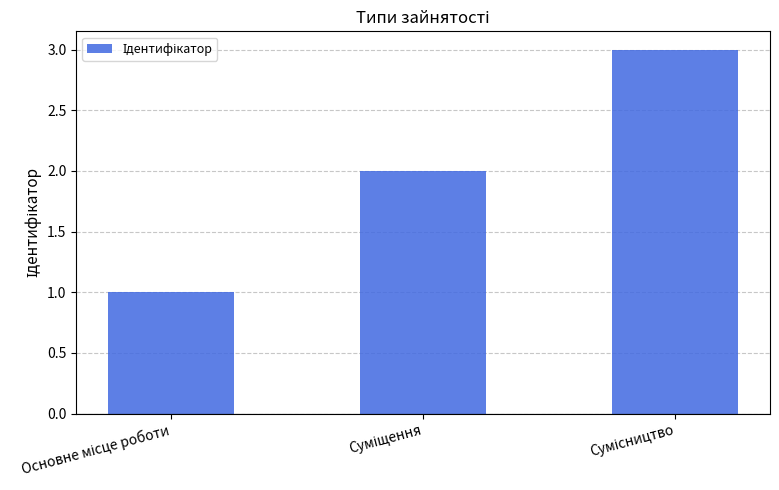

What is the sum of all values?

6